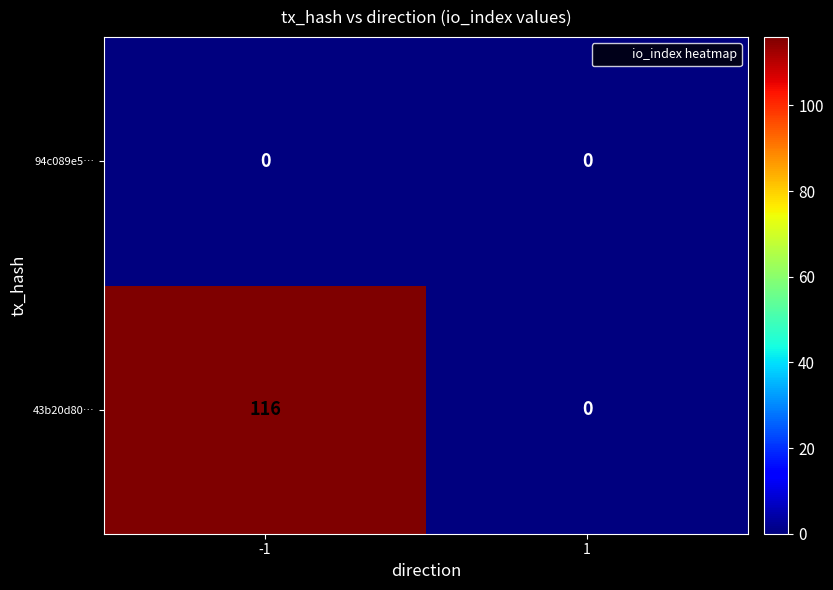

Is it true that 43b20d80… equals 162 at -1?

False